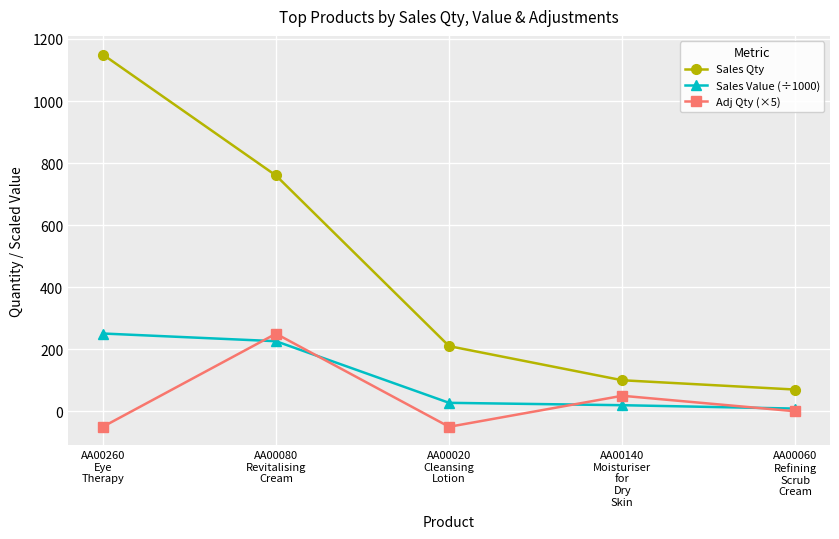

True or false: Adj Qty (×5) and Sales Qty intersect in this chart.

False